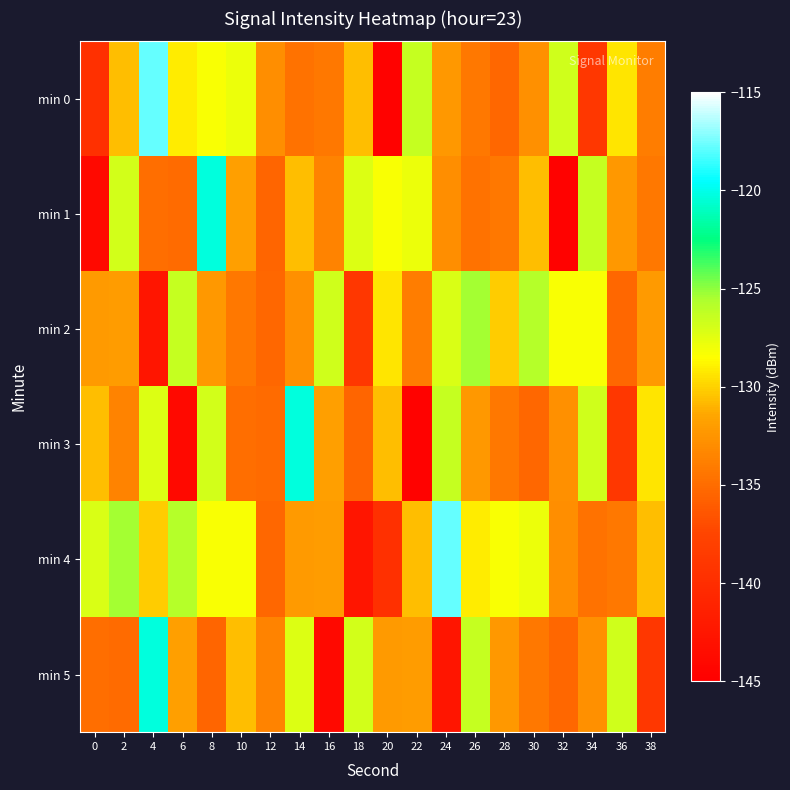

What is the difference between the highest and lowest values at 30?

9.5